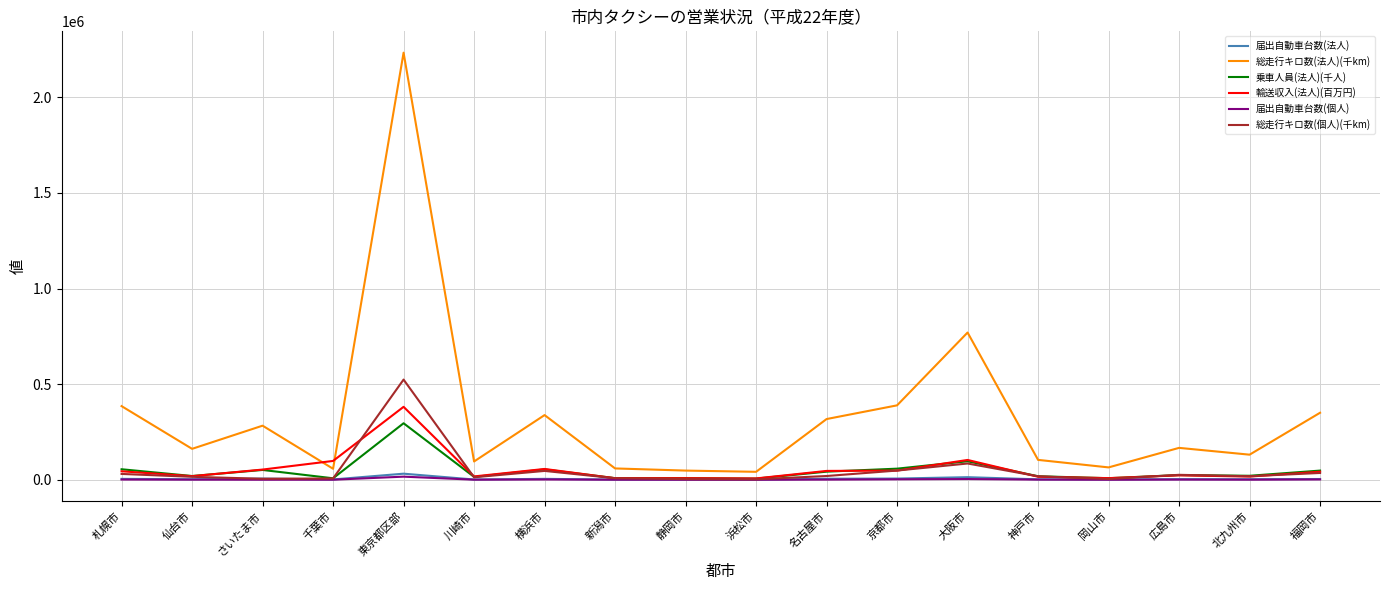

Where do 輸送収入(法人)(百万円) and 総走行キロ数(法人)(千km) first cross each other?

さいたま市 and 千葉市